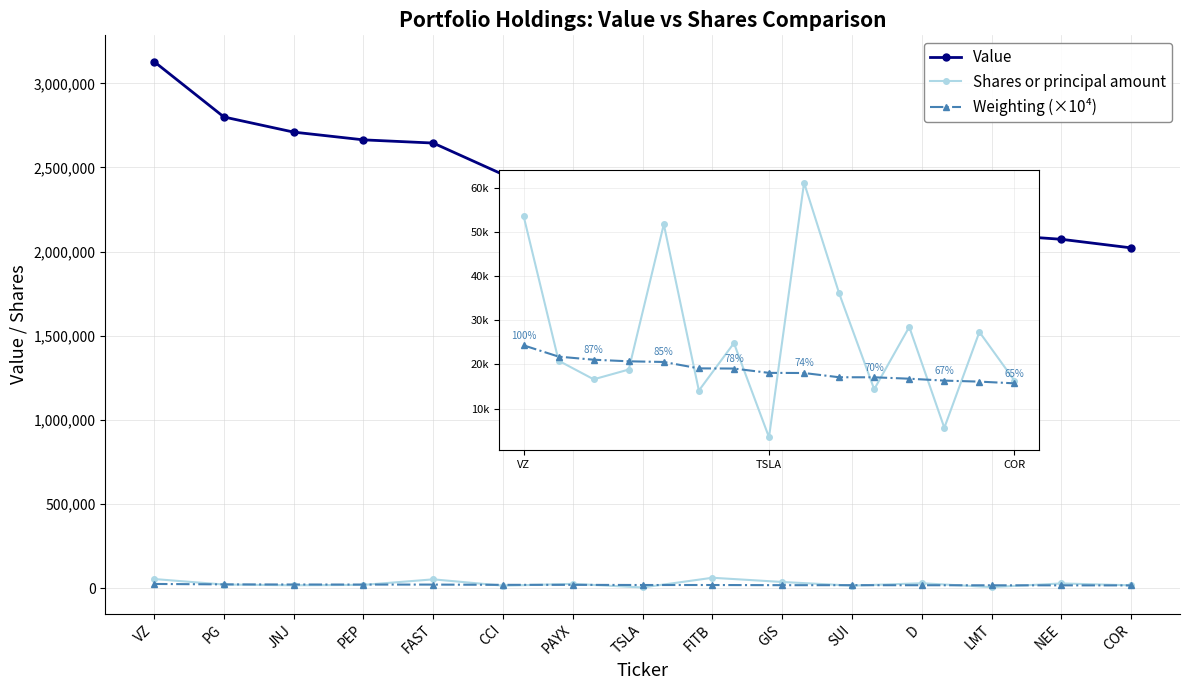

True or false: Value and Weighting (×10⁴) cross at least once.

False